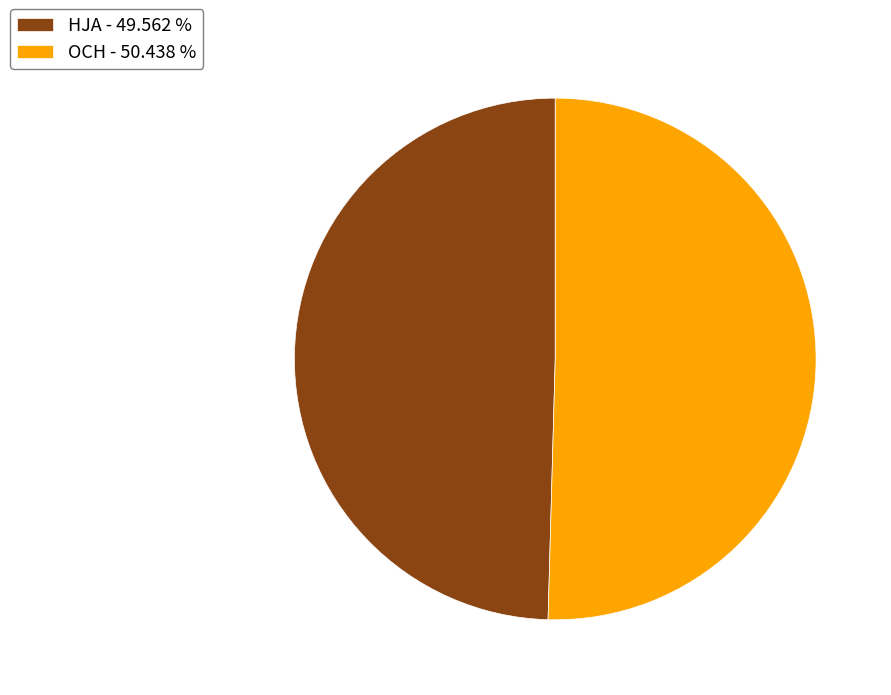

How many segments does this pie chart have?

2